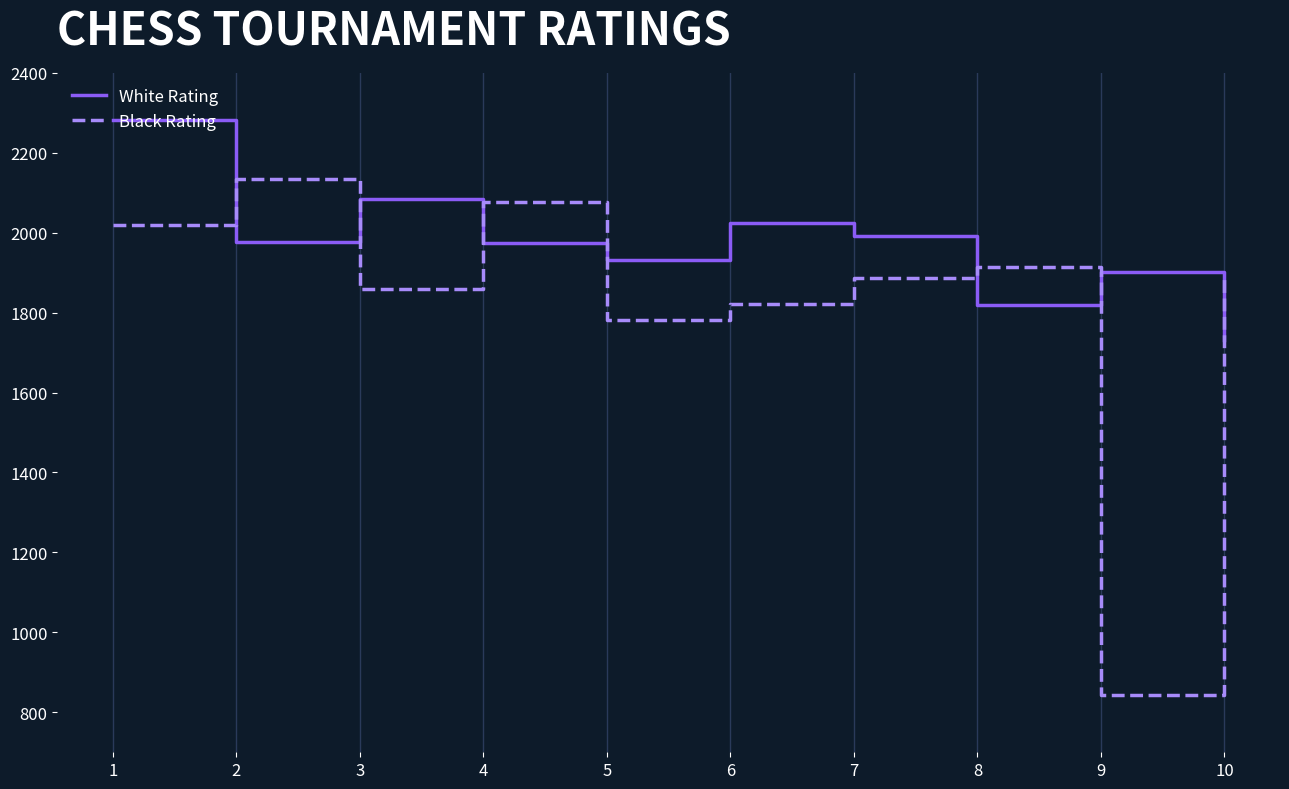

How many interior local valleys does the White Rating series have?

3